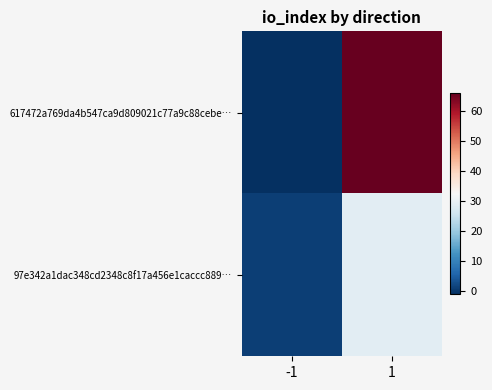

List the series in order of their overall mean, lowest first.

97e342a1dac348cd2348c8f17a456e1caccc889…, 617472a769da4b547ca9d809021c77a9c88cebe…